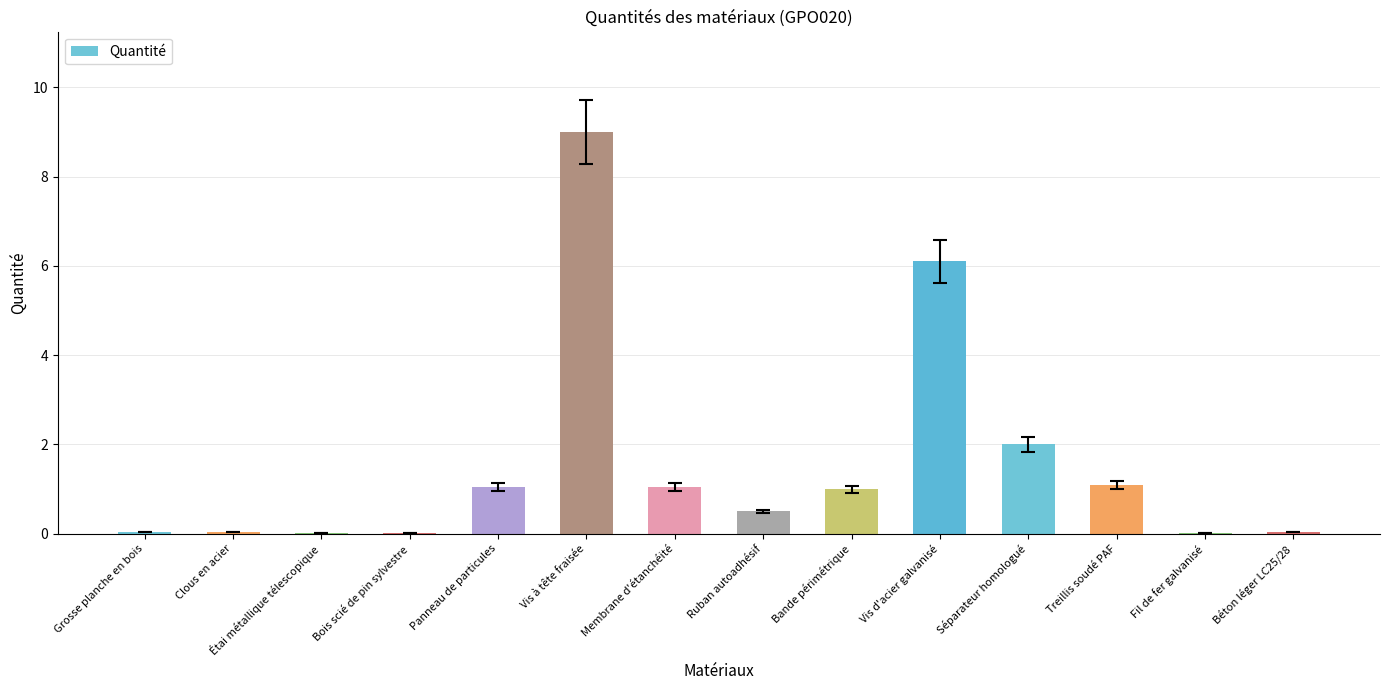

At which category does the chart reach its peak across all series?

Vis à tête fraisée